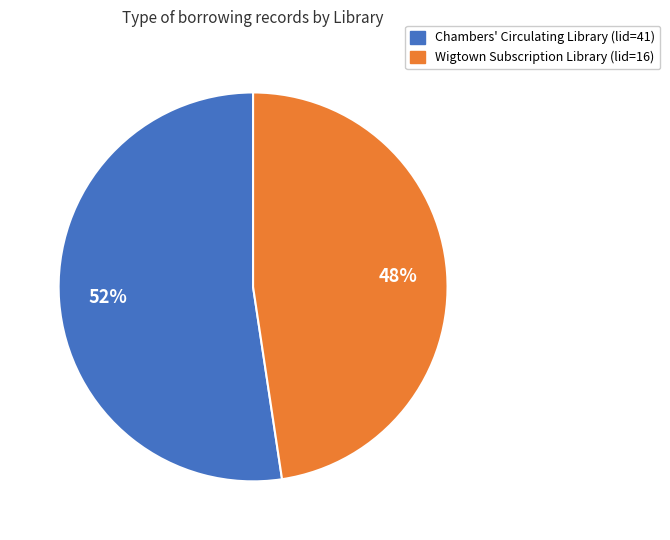

How many slices are in this pie chart?

2